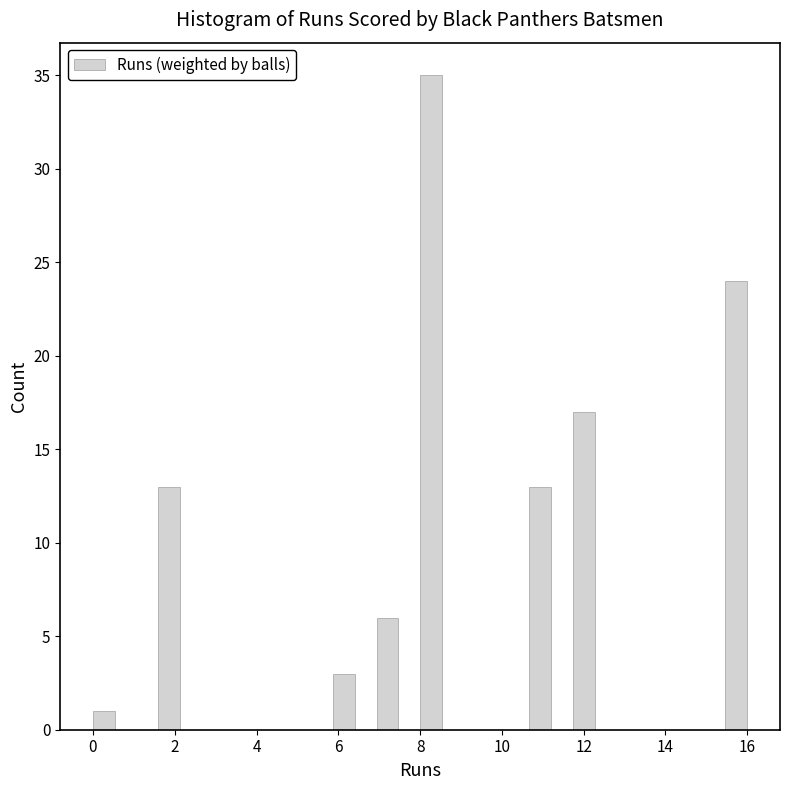

Read against the x-axis, roughly where is the centre of the tallest bar?

8.2